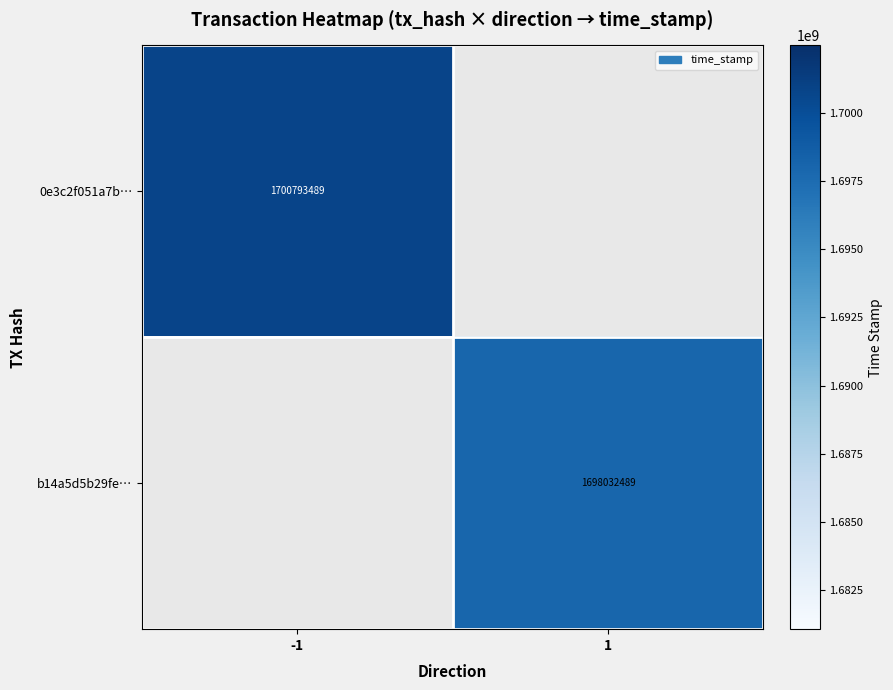

The value of b14a5d5b29fe… at 1 is 2516280214.0. True or false?

False